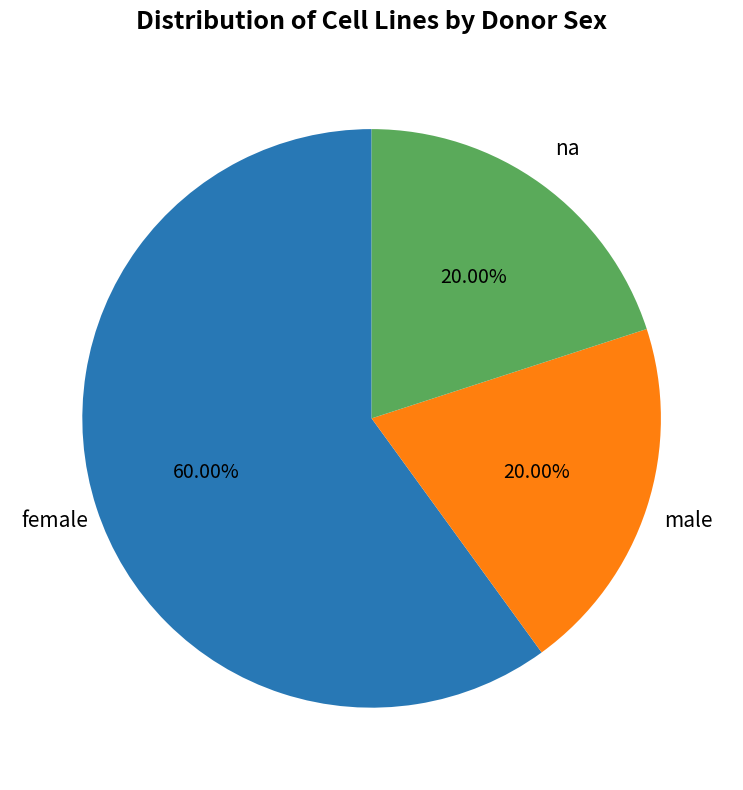

Is there a majority slice in this chart?

Yes